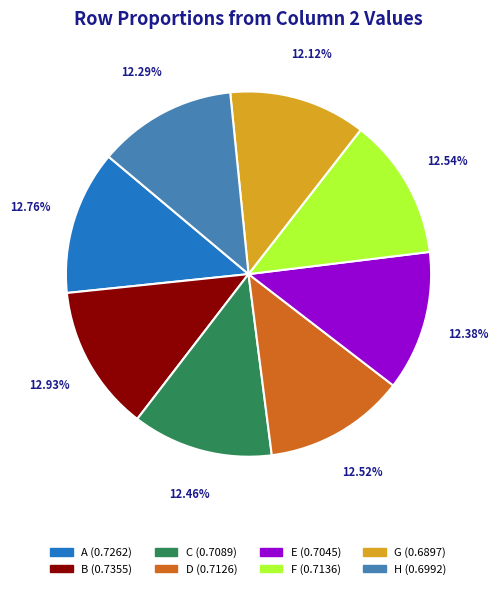

Count the number of slices in the pie.

8